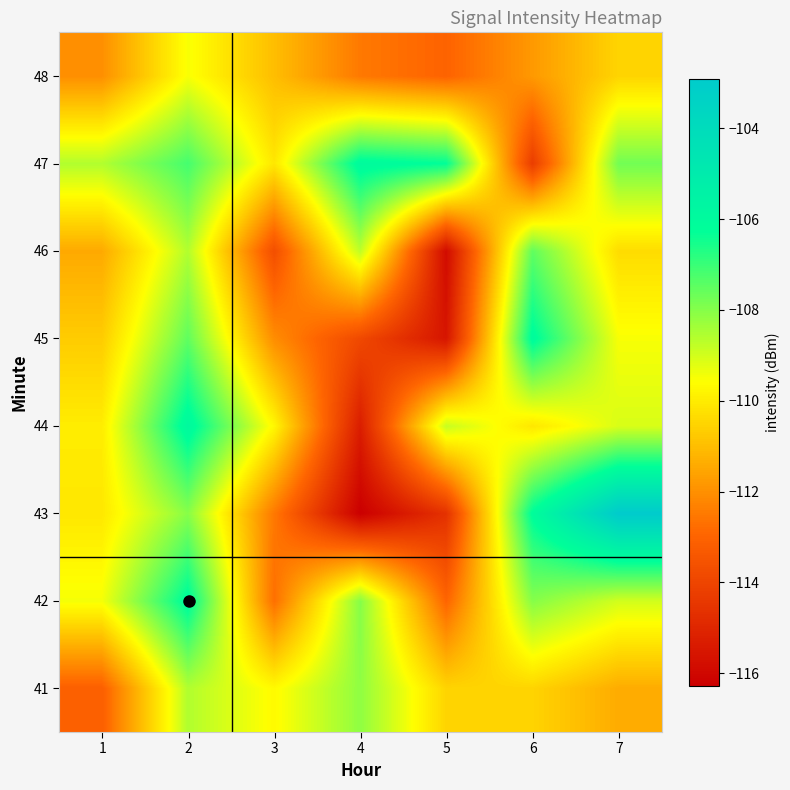

Reading right to left, transcribe all the data shown in this chart.

41: 7=-111.4	6=-110.5	5=-110.5	4=-108.1	3=-109.7	2=-108.6	1=-113.1
42: 7=-109.0	6=-108.0	5=-113.0	4=-108.0	3=-112.7	2=-106.1	1=-109.5
43: 7=-102.9	6=-106.1	5=-114.6	4=-116.3	3=-112.5	2=-108.0	1=-110.1
44: 7=-109.1	6=-110.1	5=-108.8	4=-115.3	3=-109.7	2=-105.9	1=-110.0
45: 7=-109.5	6=-106.1	5=-115.5	4=-113.9	3=-112.1	2=-107.5	1=-110.7
46: 7=-110.3	6=-107.5	5=-115.9	4=-108.7	3=-113.7	2=-108.6	1=-111.4
47: 7=-107.7	6=-114.3	5=-106.3	4=-106.0	3=-110.1	2=-107.2	1=-108.6
48: 7=-110.5	6=-111.8	5=-113.0	4=-112.5	3=-111.0	2=-109.5	1=-112.0